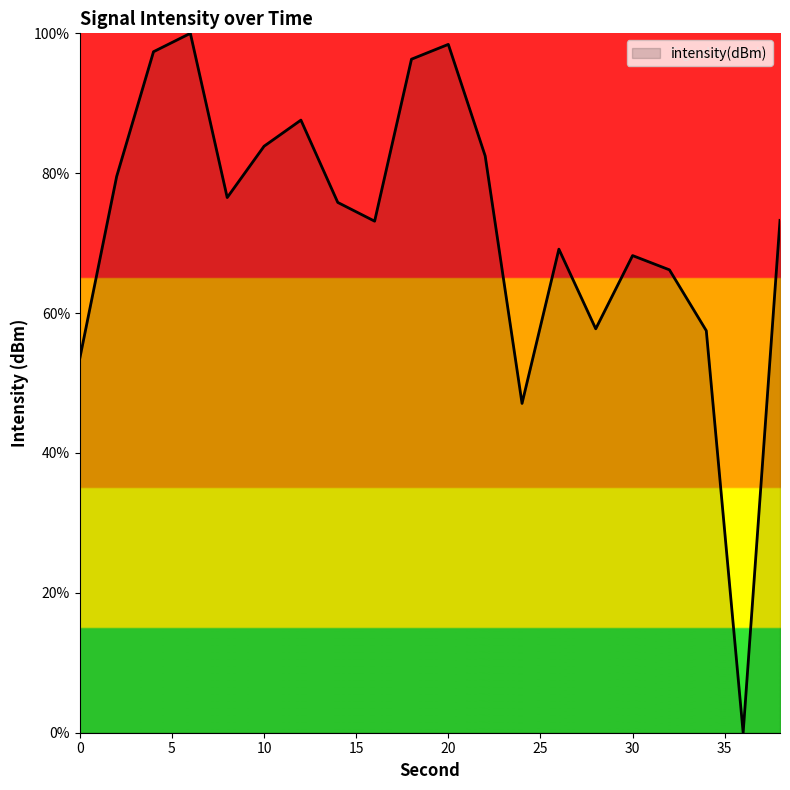

Reading right to left, transcribe all the data shown in this chart.

38=73.3	36=0.0	34=57.5	32=66.2	30=68.2	28=57.8	26=69.1	24=47.1	22=82.5	20=98.4	18=96.3	16=73.1	14=75.8	12=87.6	10=83.9	8=76.5	6=100.0	4=97.4	2=79.5	0=53.5